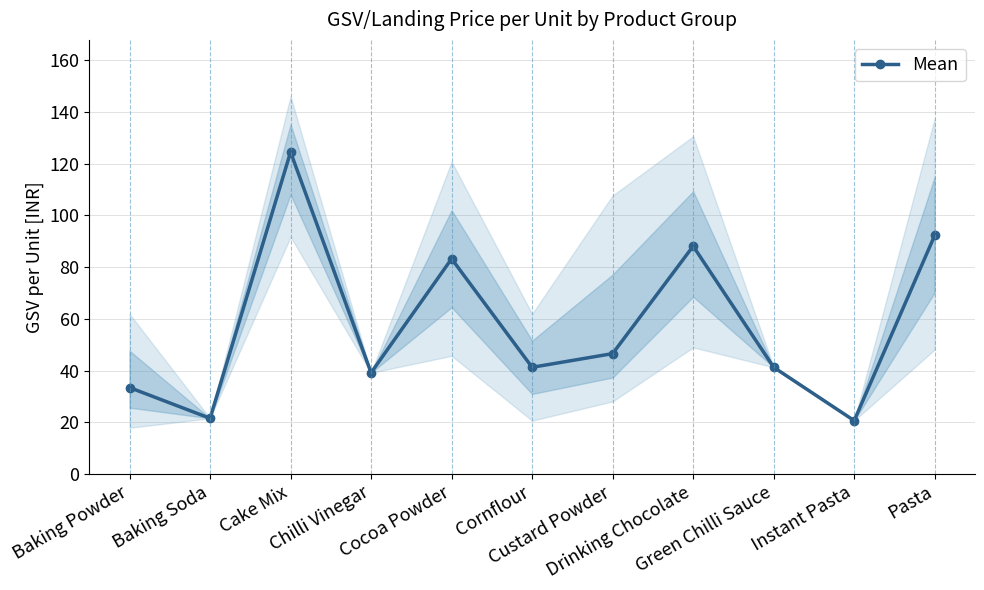

How many points are higher than both their immediate neighbors (excluding endpoints)?

3